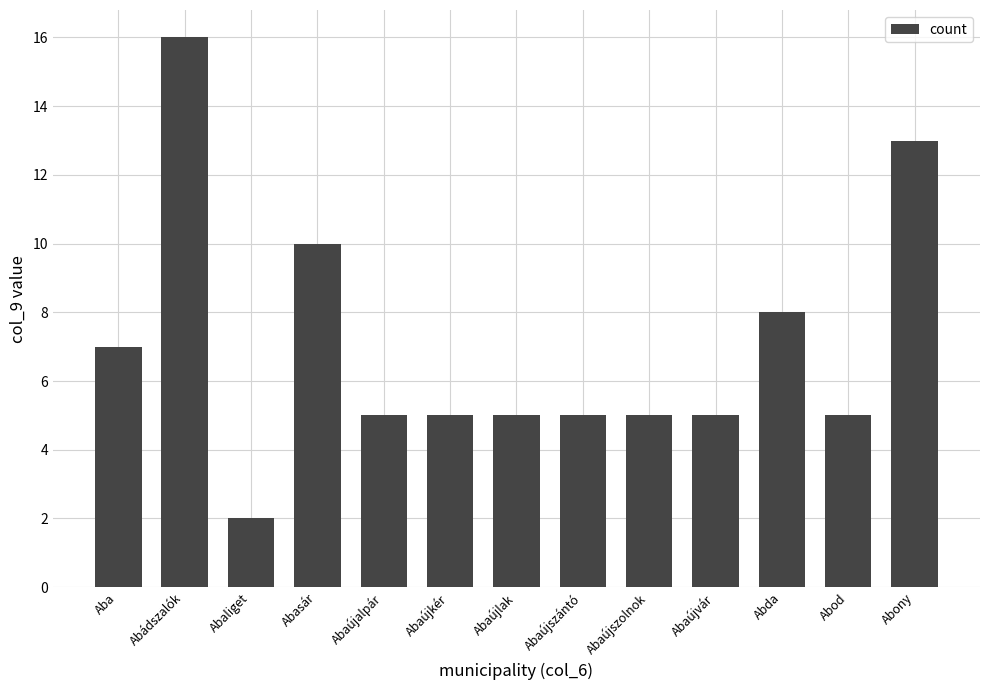

How many distinct data groups are displayed?

1